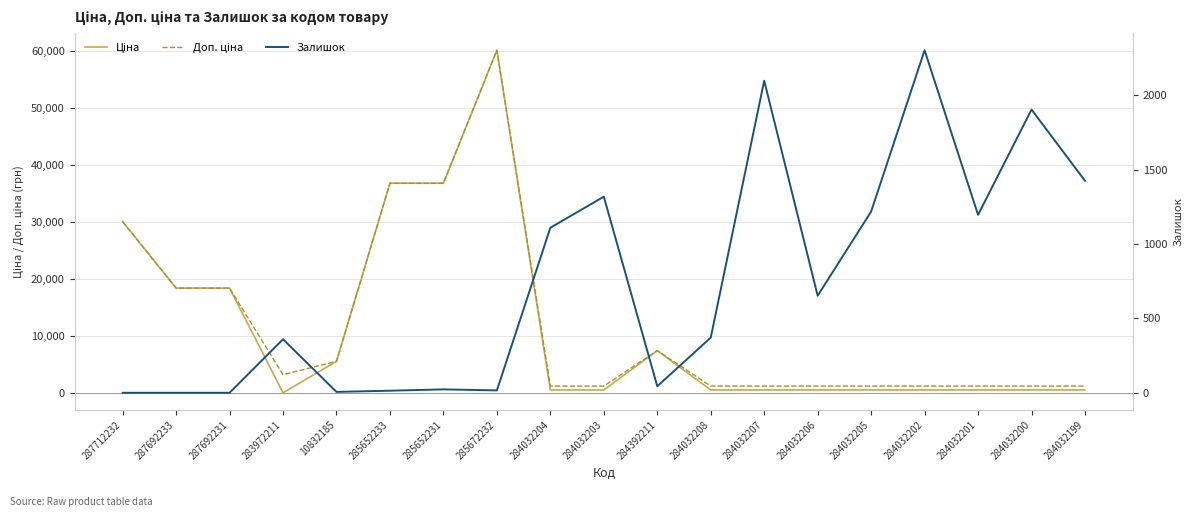

Reading left to right, extract all data points from this chart.

Ціна: 287712232=30102.8	287692233=18420.9	287692231=18420.9	283972211=32.0	10832185=5560.3	285652233=36841.8	285652231=36841.8	285672232=60205.6	284032204=528.2	284032203=528.2	284392211=7444.6	284032208=528.2	284032207=528.2	284032206=528.2	284032205=528.2	284032202=528.2	284032201=528.2	284032200=528.2	284032199=528.2
Доп. ціна: 287712232=30102.8	287692233=18420.9	287692231=18420.9	283972211=3205.0	10832185=5560.3	285652233=36841.8	285652231=36841.8	285672232=60205.6	284032204=1210.7	284032203=1210.7	284392211=7444.6	284032208=1210.7	284032207=1210.7	284032206=1210.7	284032205=1210.7	284032202=1210.7	284032201=1210.7	284032200=1210.7	284032199=1210.7
Залишок: 287712232=0.0	287692233=0.0	287692231=0.0	283972211=360.0	10832185=6.0	285652233=14.0	285652231=23.0	285672232=16.0	284032204=1110.0	284032203=1319.0	284392211=44.0	284032208=371.0	284032207=2099.0	284032206=653.0	284032205=1219.0	284032202=2304.0	284032201=1197.0	284032200=1905.0	284032199=1426.0